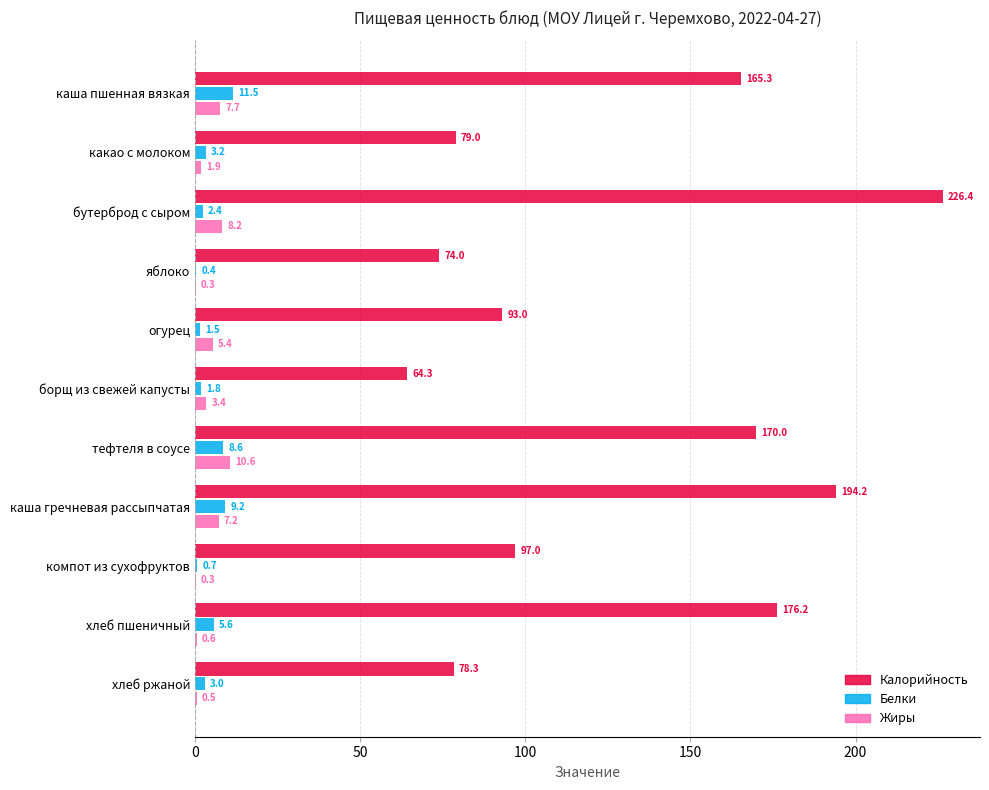

What is the maximum value for Калорийность?

226.4